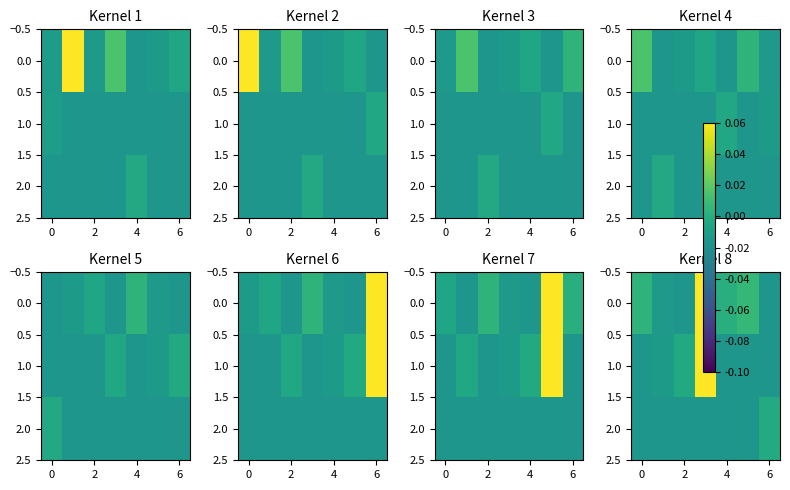

True or false: 2.0 has a value of -0.0 at 6.

False